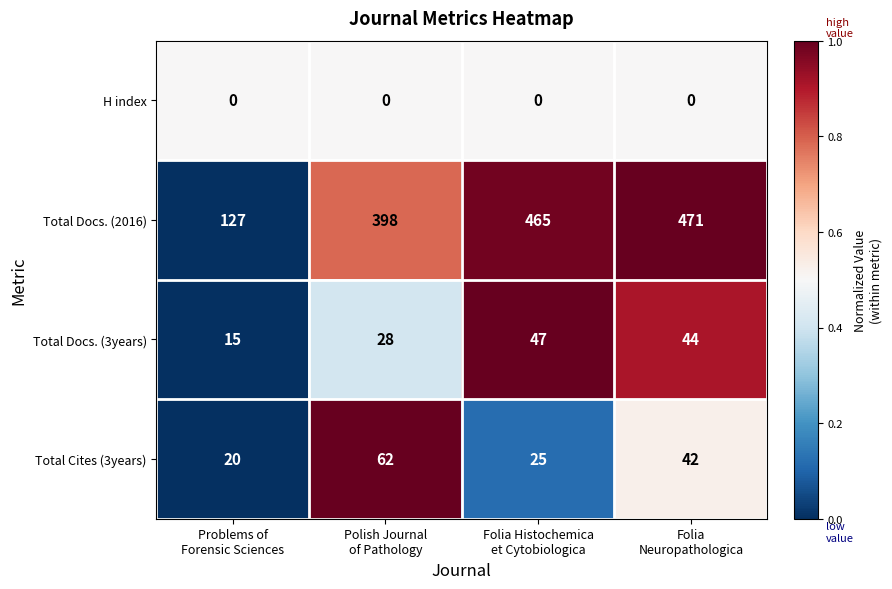

Reading left to right, list all the values displayed in this chart.

H index: 0	0	0	0
Total Docs. (2016): 127	398	465	471
Total Docs. (3years): 15	28	47	44
Total Cites (3years): 20	62	25	42